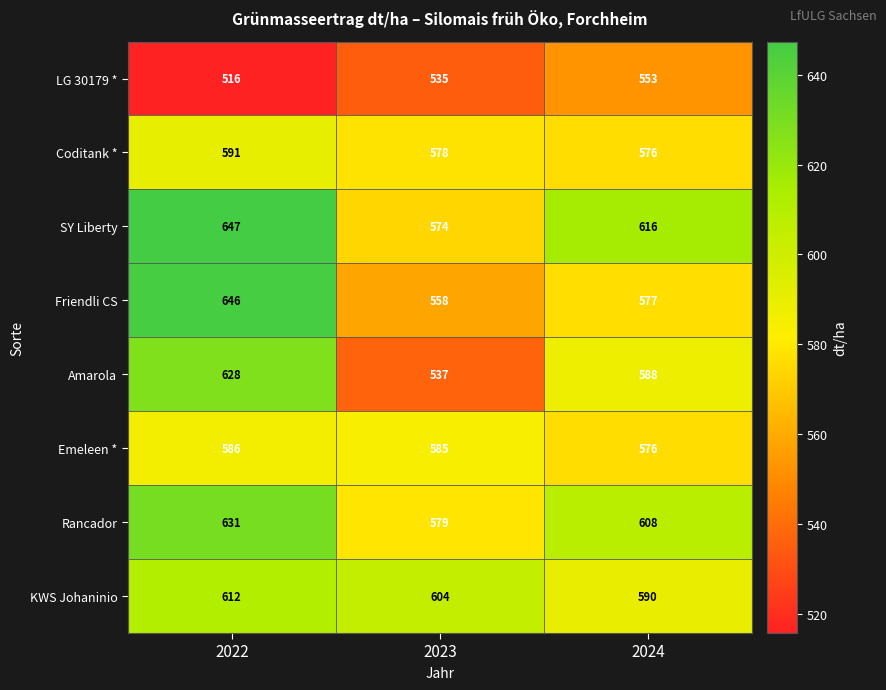

What is the sum of all SY Liberty values?

1837